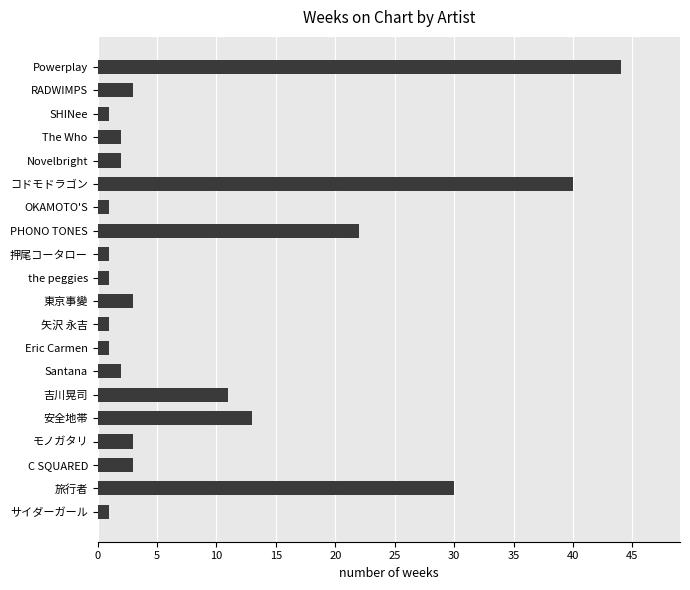

How many data points are less than 3?

10